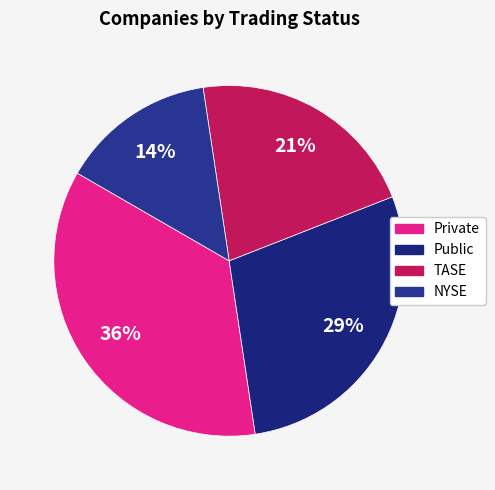

Is the sum of TASE and Public greater than half?

No